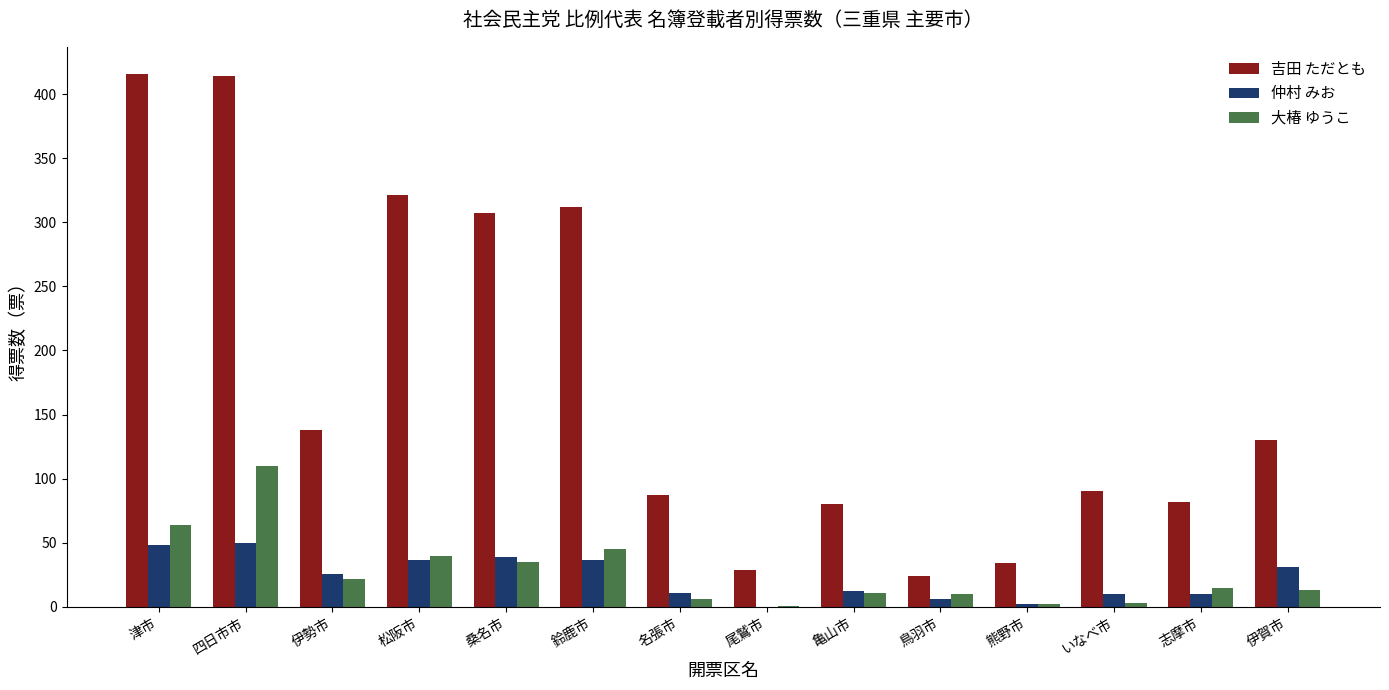

Where is 仲村 みお nearest to the value 25?

伊勢市